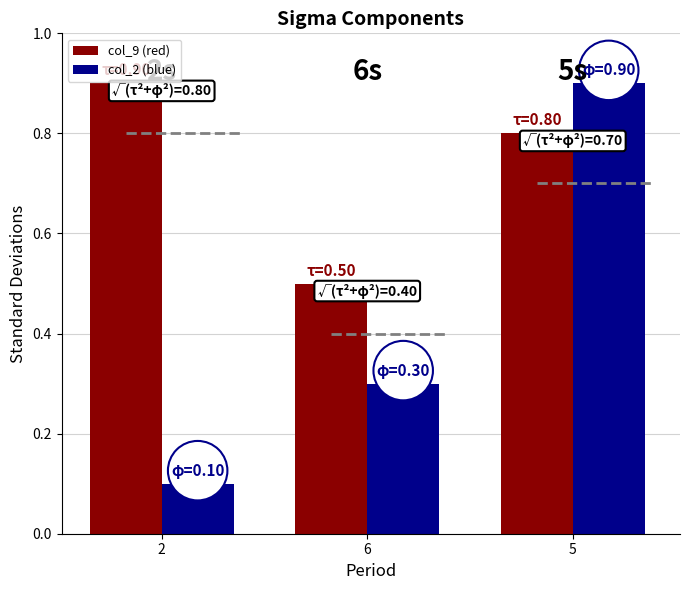

Which series has the widest spread of values?

col_2 (blue)